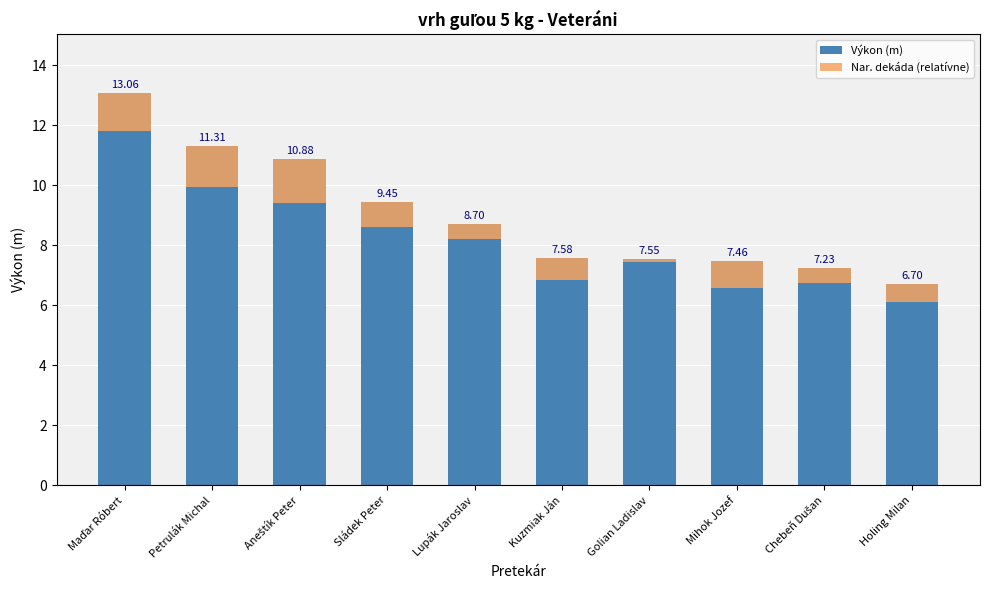

Between Chebeň Dušan and Holing Milan, which series saw the biggest shift?

Výkon (m)